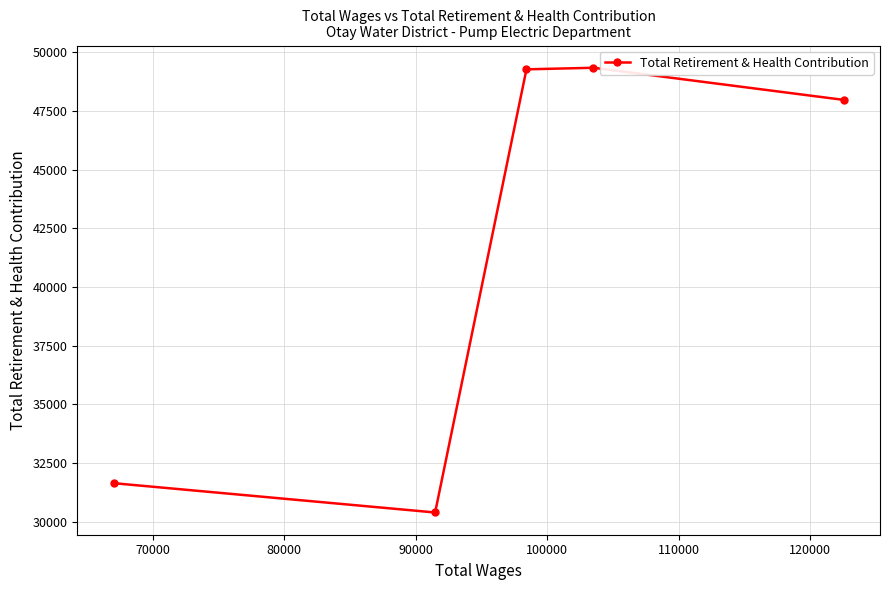

What is the maximum value shown in the chart?

49344